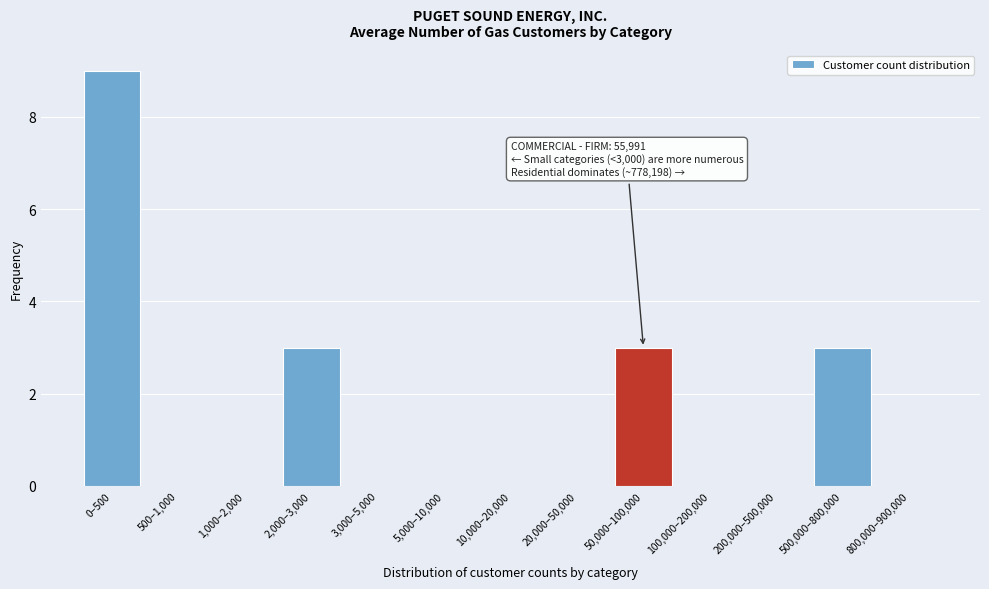

Reading left to right, extract all data points from this chart.

0–500=9	500–1,000=0	1,000–2,000=0	2,000–3,000=3	3,000–5,000=0	5,000–10,000=0	10,000–20,000=0	20,000–50,000=0	50,000–100,000=3	100,000–200,000=0	200,000–500,000=0	500,000–800,000=3	800,000–900,000=0